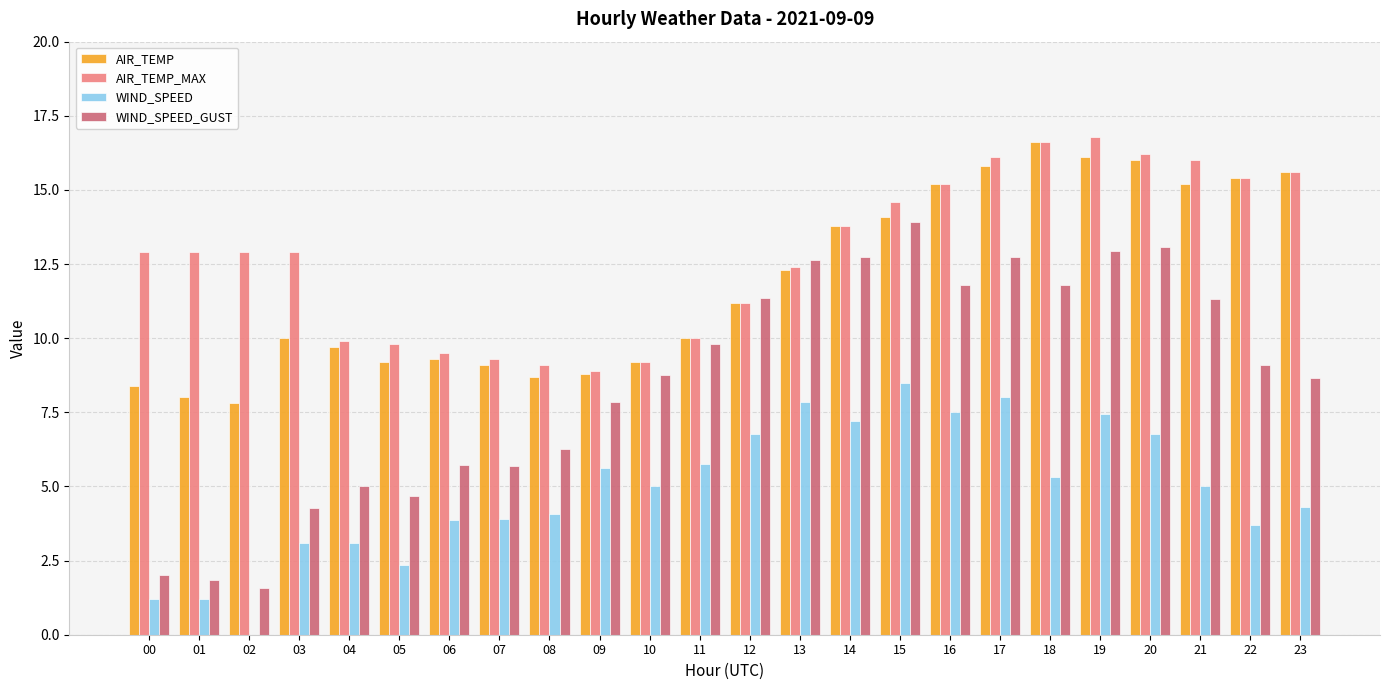

What is the total value across all series at 19?

53.3